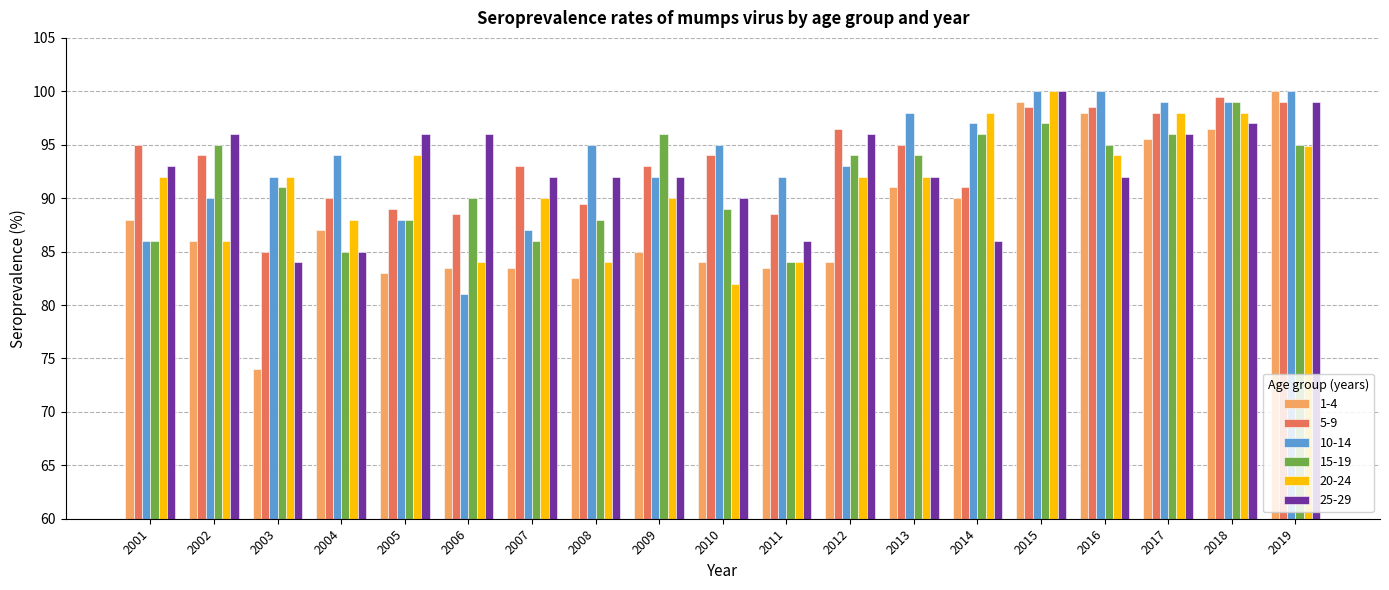

How many bars are there in total?

114